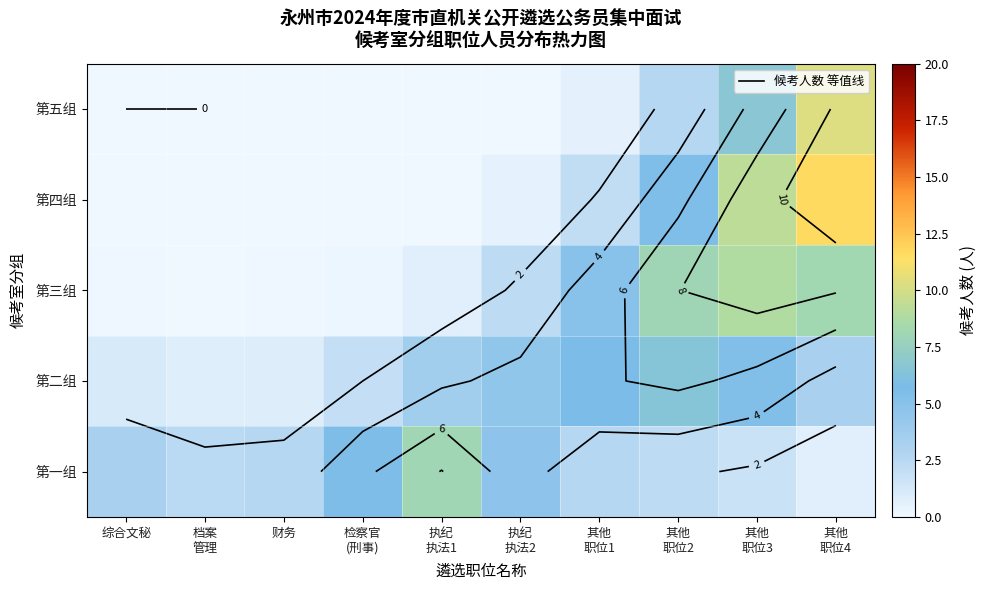

True or false: 第二组 has a value of 2.6 at 执纪 执法2.

False